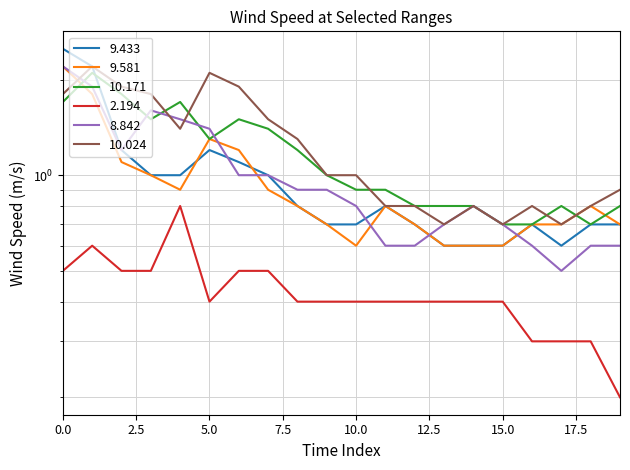

How many lines are shown in the chart?

6